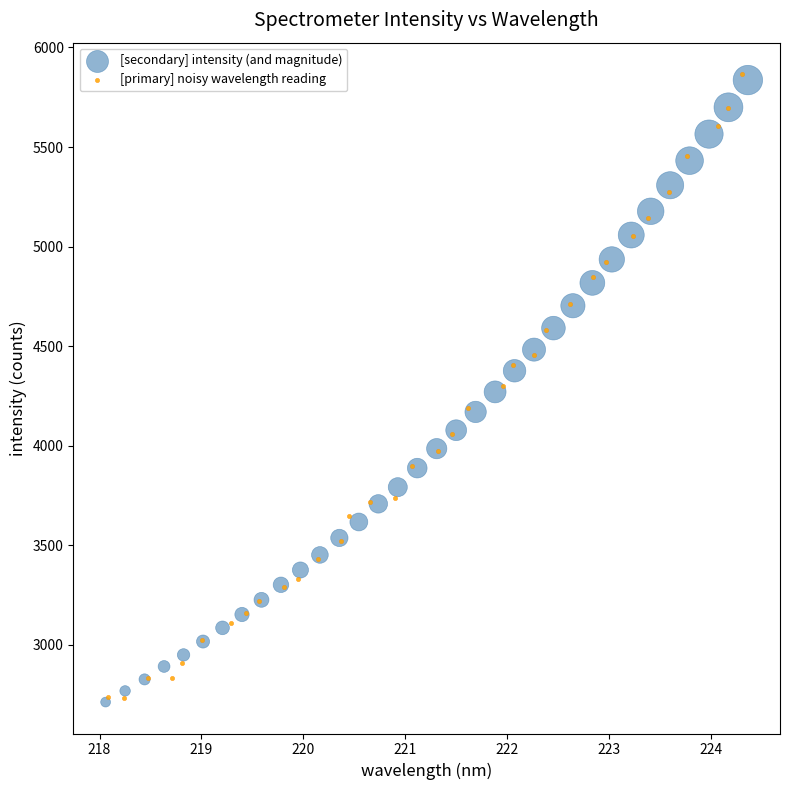

Which series has the widest spread of Y values?

[primary] noisy wavelength reading